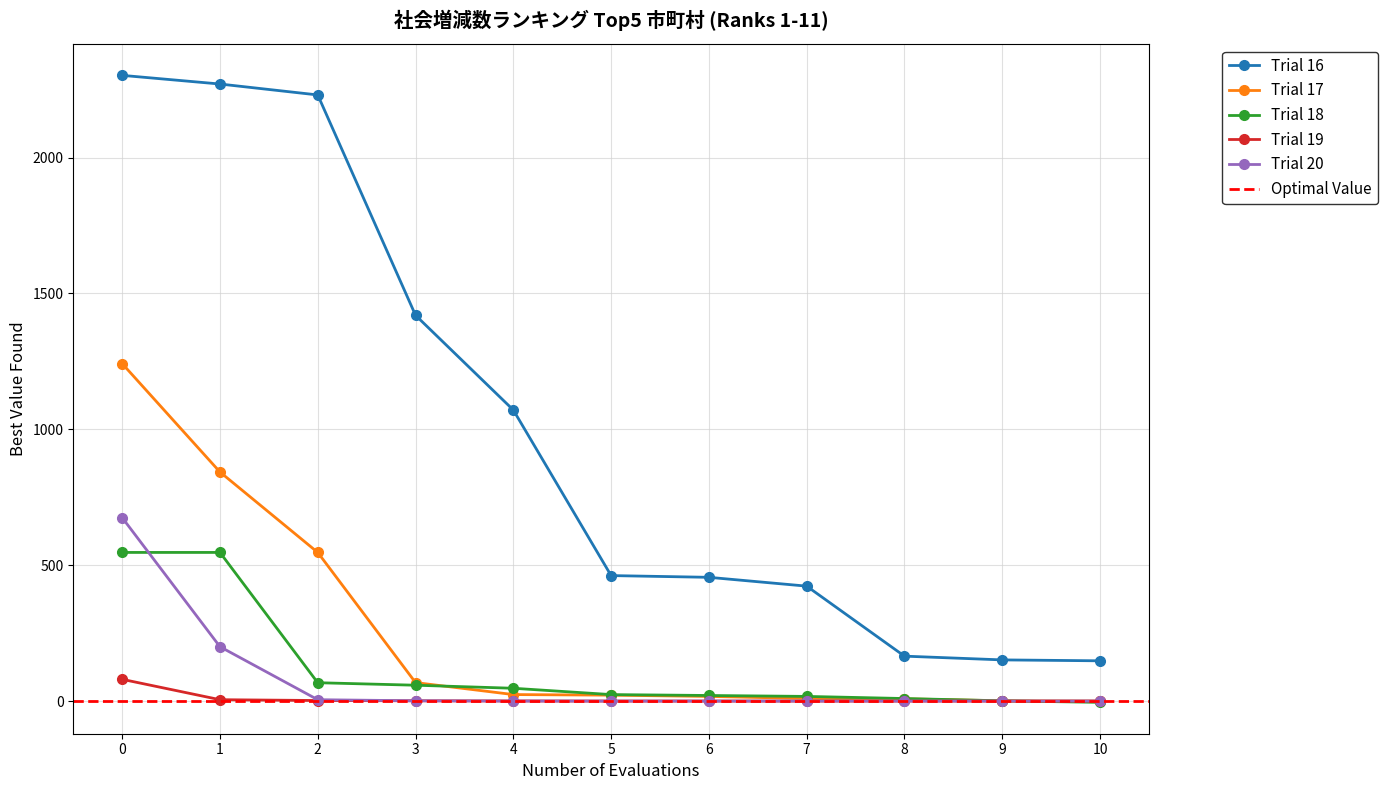

Is the value of Trial 18 at 7 greater than the value of Trial 16 at 4?

No